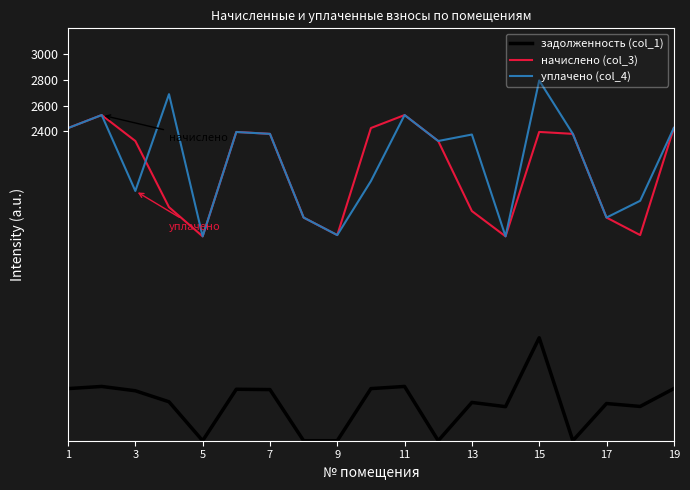

Rank the series by their maximum value, from lowest to highest.

задолженность (col_1), начислено (col_3), уплачено (col_4)